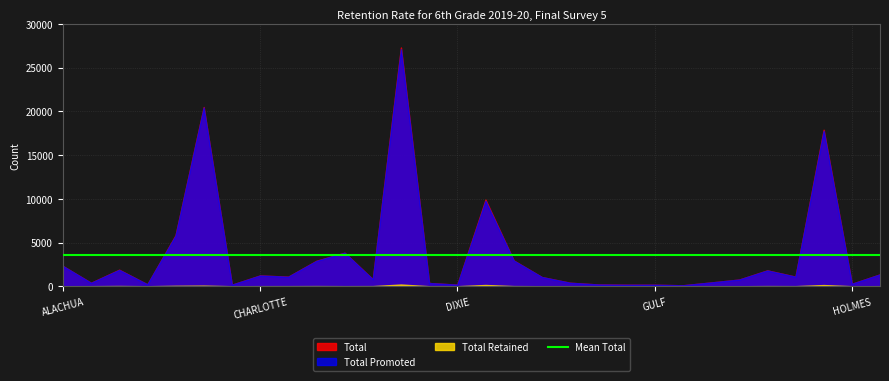

Does the chart have visible grid lines?

Yes